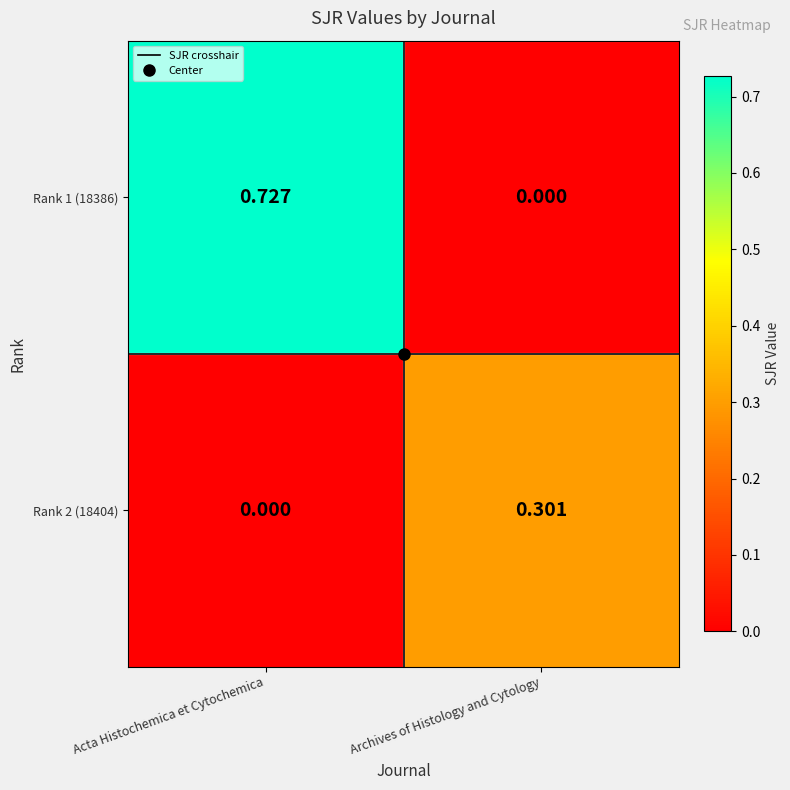

Where is Rank 1 (18386) nearest to the value 0?

Archives of Histology and Cytology